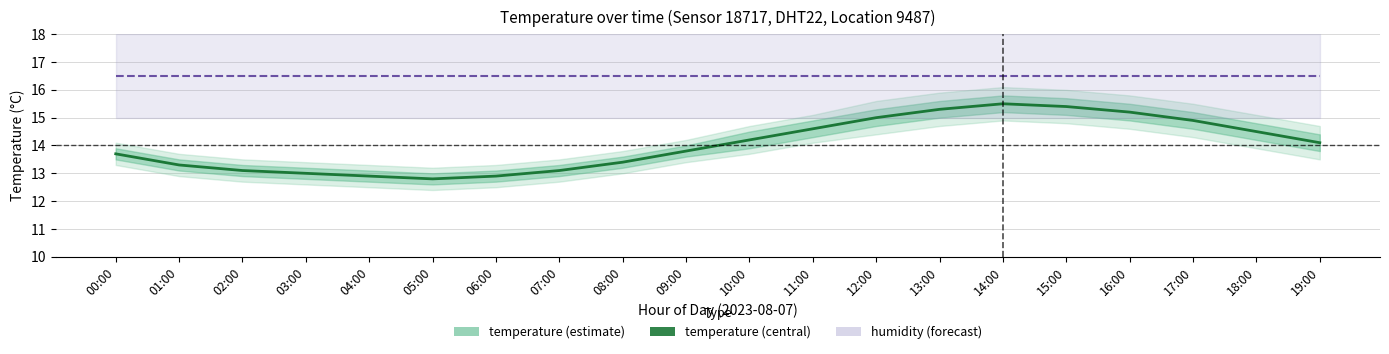

What is the total value across all series at 19:00?

30.6